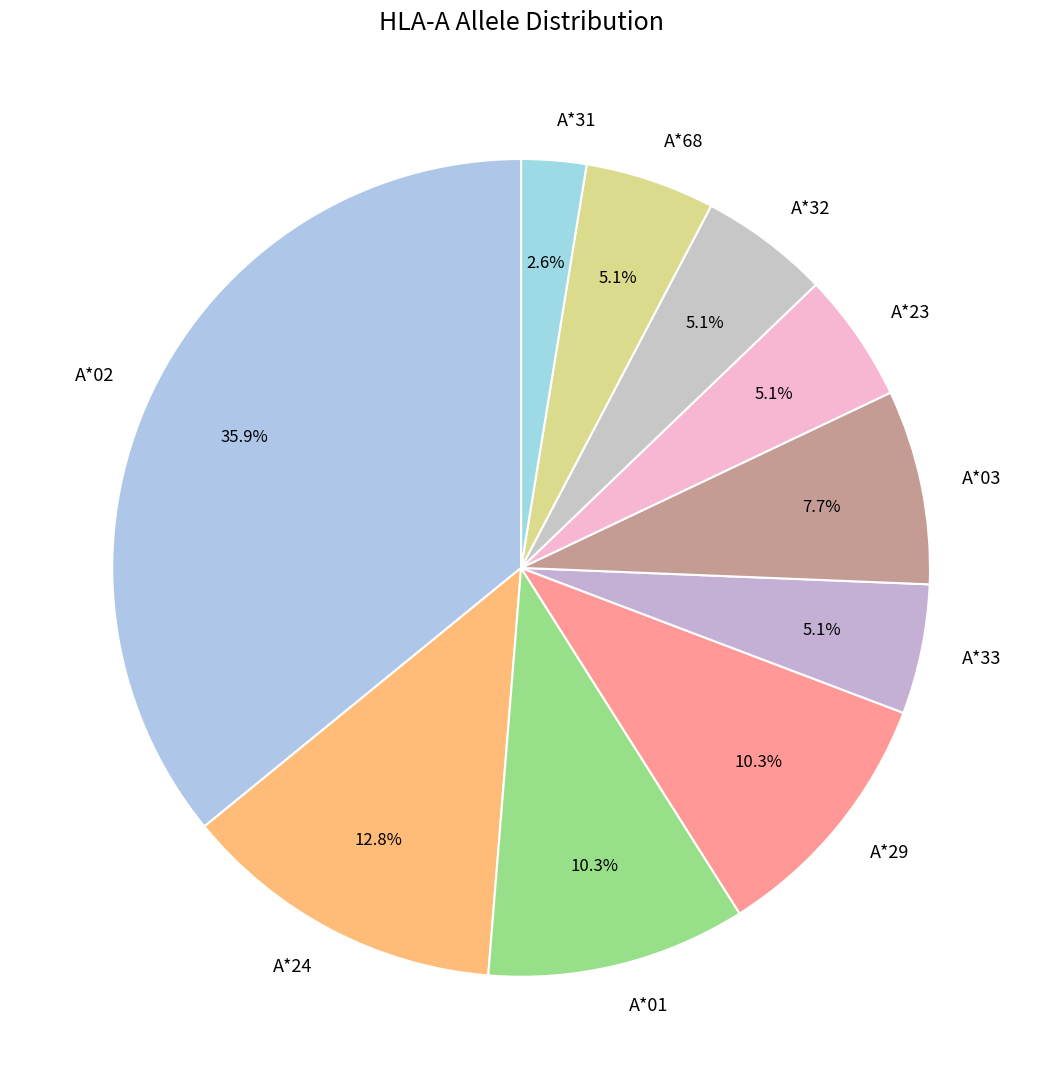

Which category has the smallest portion of the pie?

A*31